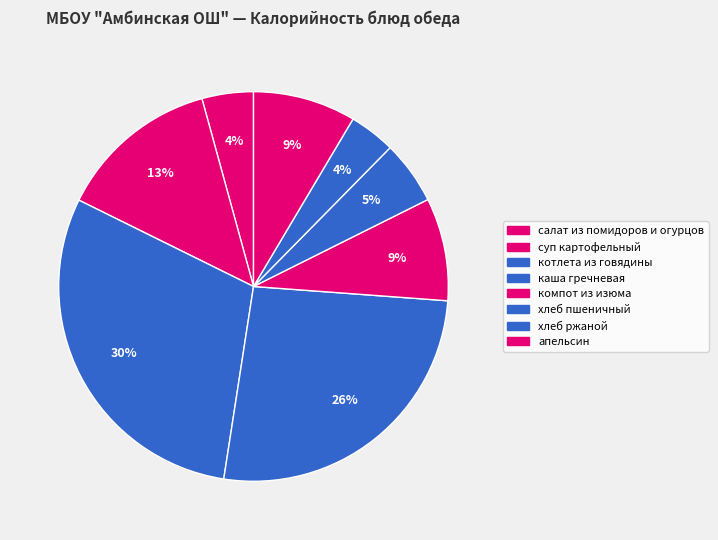

Count the number of slices in the pie.

8